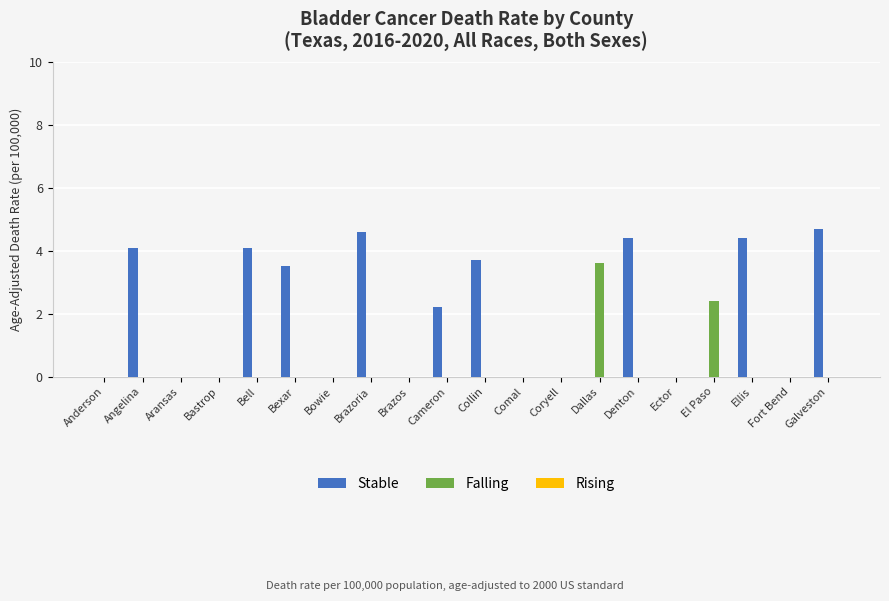

Count the number of categories in the chart.

20